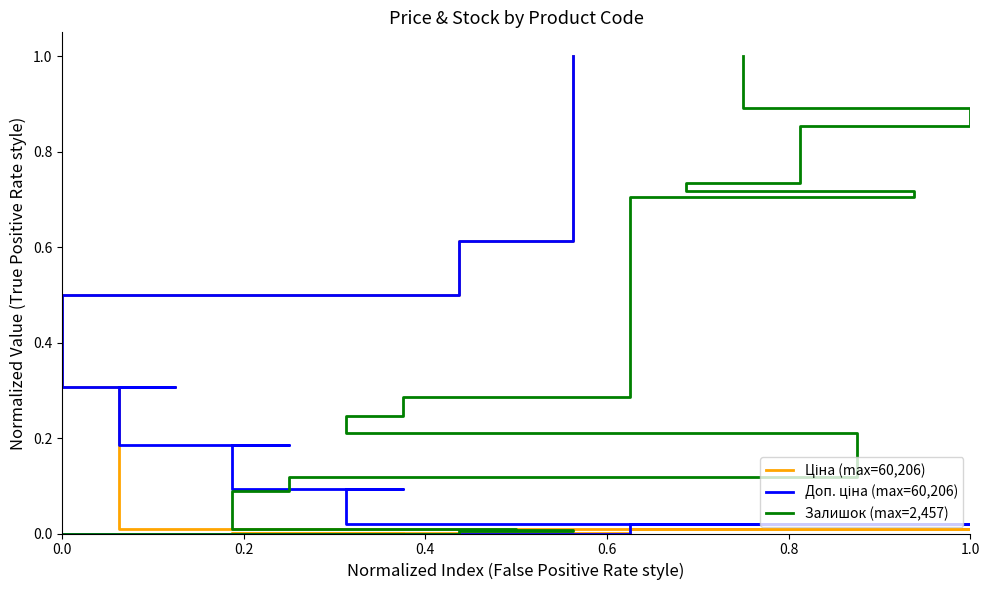

What are all the series names shown in the legend?

Ціна (max=60,206), Доп. ціна (max=60,206), Залишок (max=2,457)